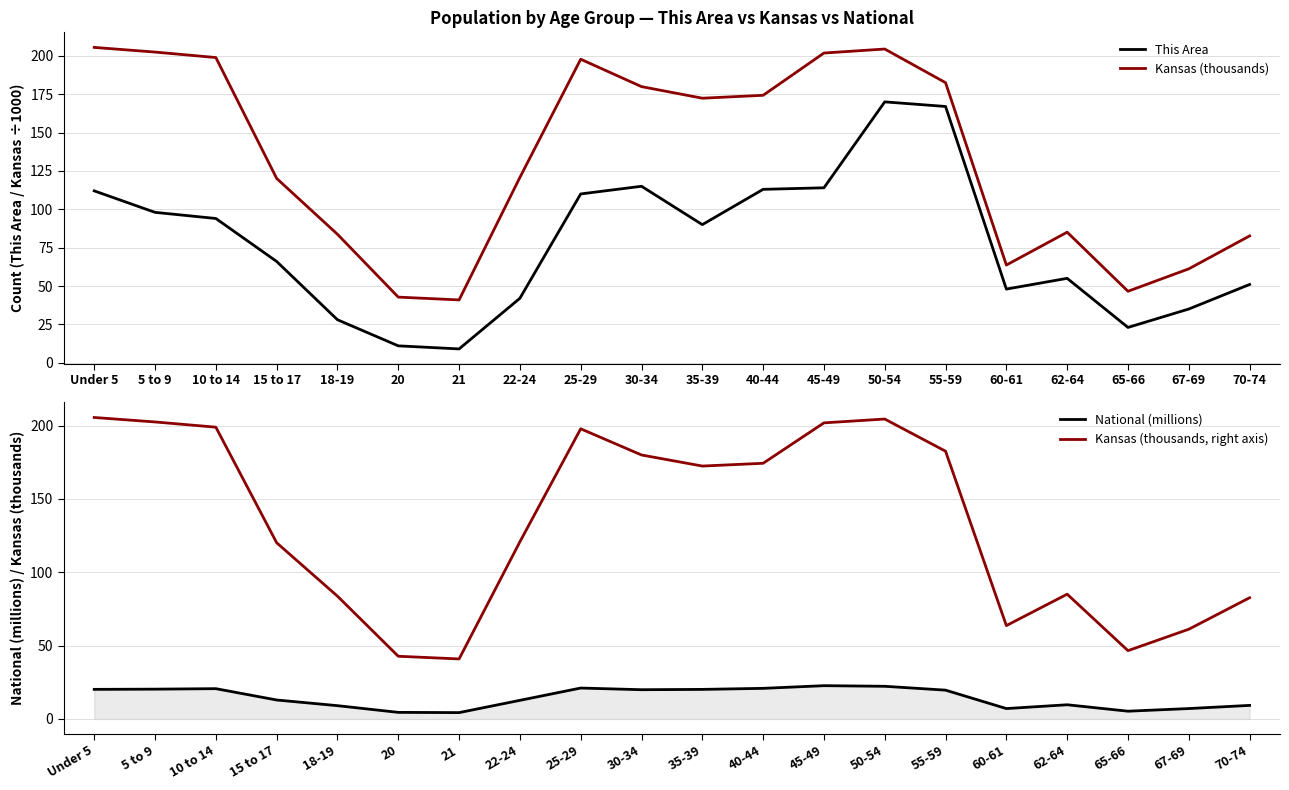

True or false: National (millions) and Kansas (thousands) cross at least once.

False